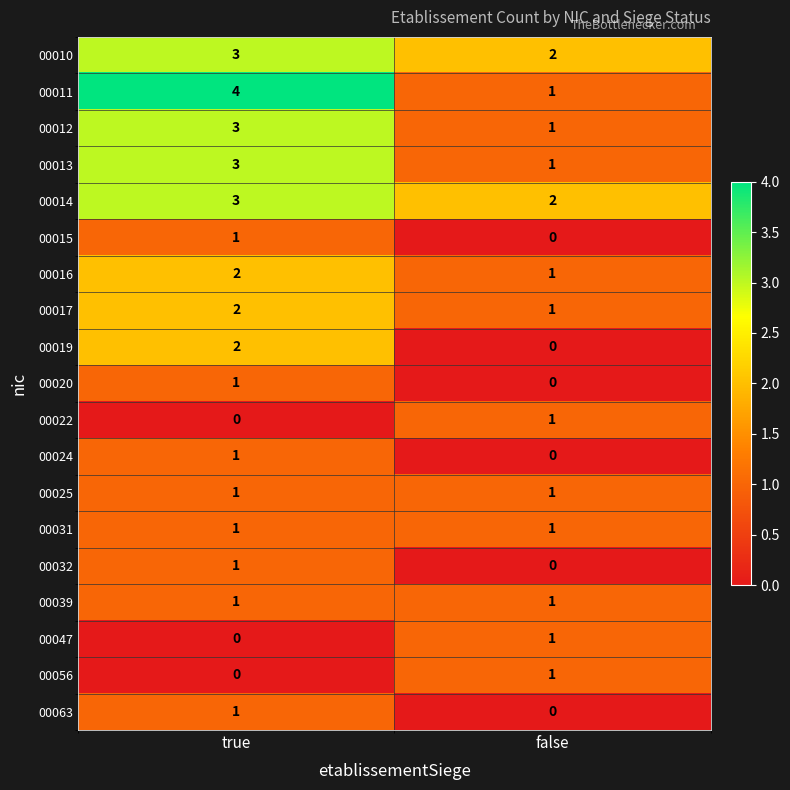

At which label does 00024 reach its minimum?

false